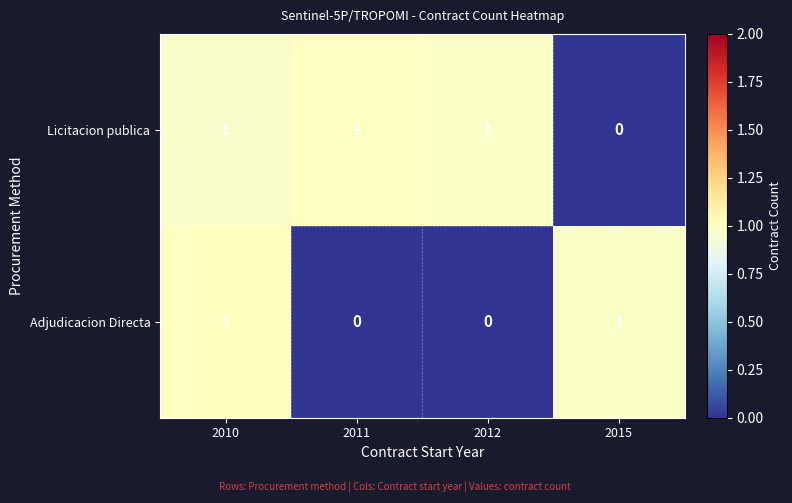

Which series has the largest total across all categories?

row_0